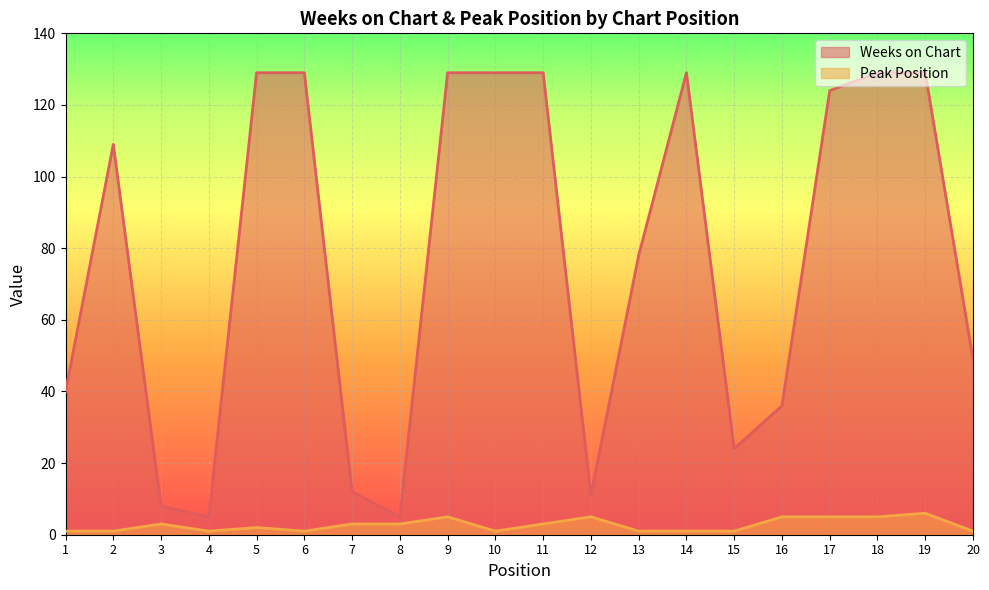

Which series has the widest spread of values?

Weeks on Chart